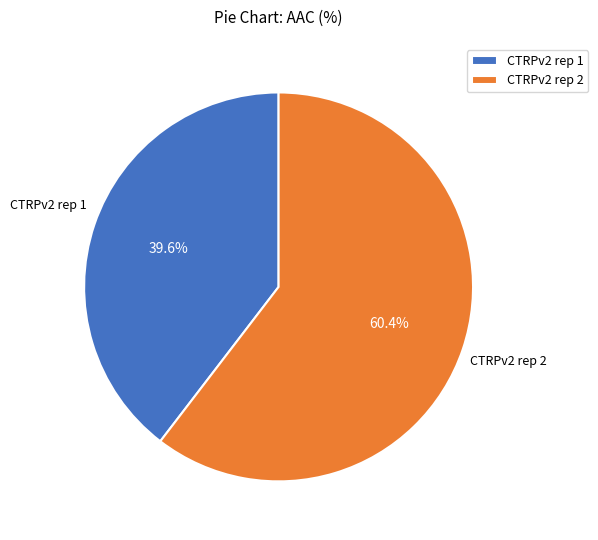

To the nearest percent, what is the average slice percentage?

50%